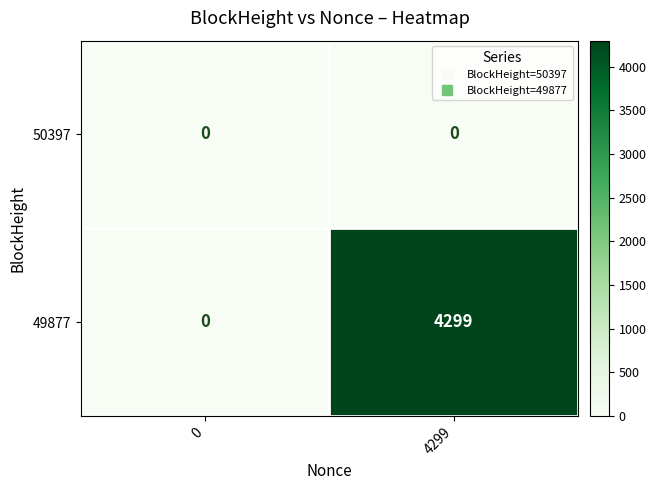

Is it true that 49877 equals 5733 at 4299?

False